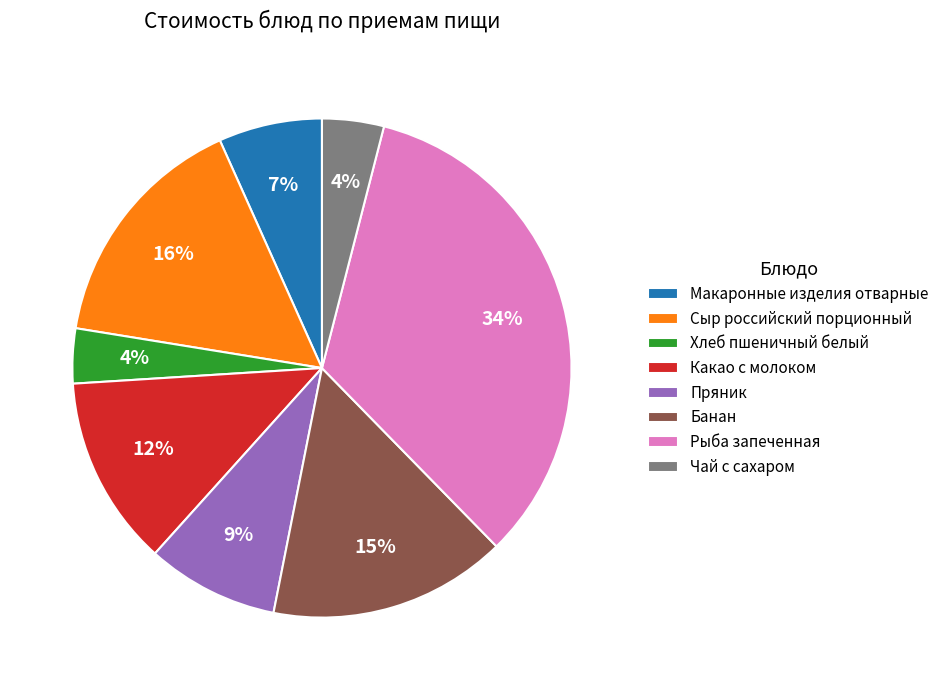

What percentage is the Рыба запеченная slice, to the nearest percent?

34%